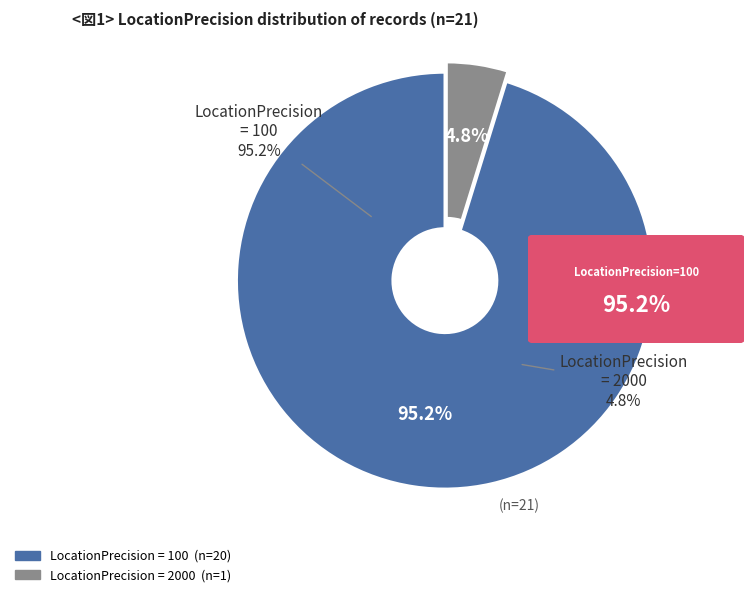

How many segments does this pie chart have?

2